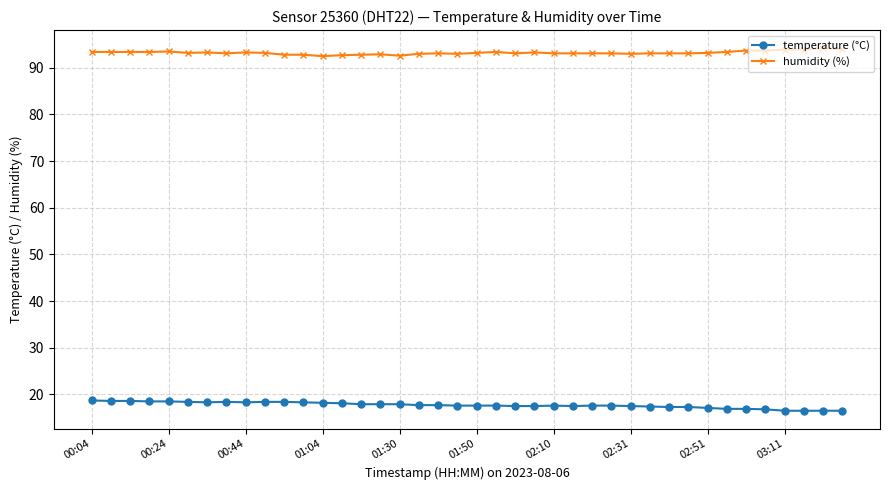

What are all the series names shown in the legend?

temperature (°C), humidity (%)